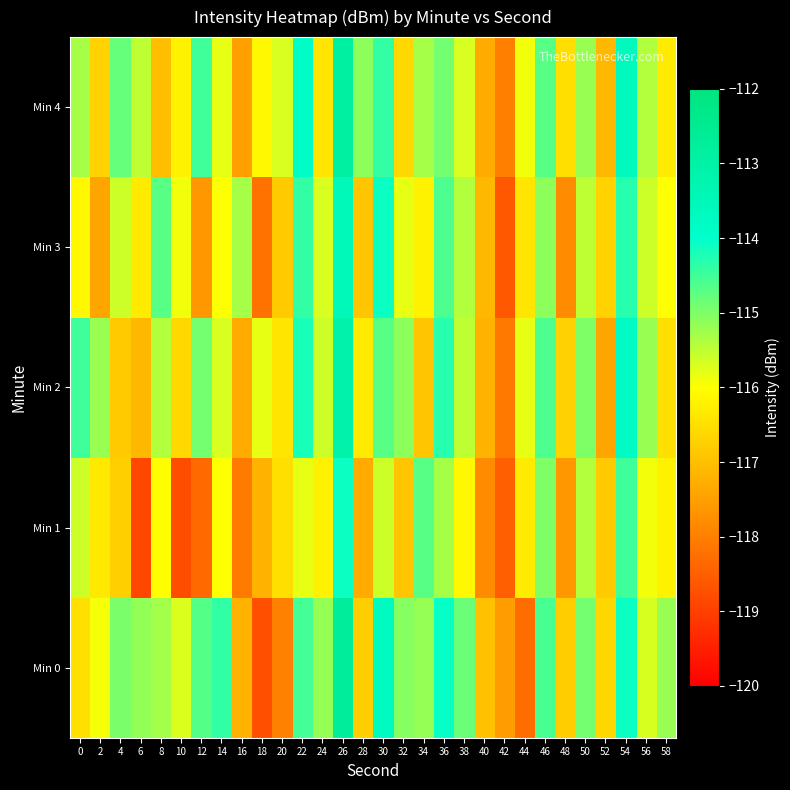

Reading right to left, extract all data points from this chart.

Min 0: 58=-115.2	56=-115.7	54=-114.1	52=-116.6	50=-114.9	48=-116.8	46=-114.6	44=-118.3	42=-117.5	40=-117.0	38=-114.8	36=-114.1	34=-115.2	32=-115.0	30=-113.7	28=-116.8	26=-112.7	24=-115.2	22=-114.5	20=-118.0	18=-118.7	16=-117.2	14=-114.4	12=-114.7	10=-115.7	8=-115.3	6=-115.1	4=-115.0	2=-115.9	0=-116.5
Min 1: 58=-116.2	56=-115.9	54=-114.5	52=-116.8	50=-115.4	48=-117.6	46=-115.0	44=-116.3	42=-118.5	40=-117.8	38=-116.1	36=-115.3	34=-114.7	32=-116.9	30=-115.6	28=-117.3	26=-114.1	24=-116.2	22=-115.8	20=-116.5	18=-117.2	16=-118.0	14=-116.0	12=-118.3	10=-118.8	8=-116.0	6=-118.9	4=-116.7	2=-116.3	0=-115.6
Min 2: 58=-116.5	56=-115.2	54=-113.8	52=-117.4	50=-115.0	48=-116.7	46=-114.6	44=-115.8	42=-118.1	40=-117.2	38=-115.5	36=-114.3	34=-116.9	32=-115.1	30=-114.7	28=-116.3	26=-113.1	24=-115.6	22=-114.2	20=-116.4	18=-115.8	16=-117.3	14=-115.7	12=-114.9	10=-116.6	8=-115.4	6=-117.1	4=-116.8	2=-115.2	0=-114.5
Min 3: 58=-116.0	56=-115.6	54=-114.3	52=-116.7	50=-115.5	48=-117.8	46=-115.1	44=-116.4	42=-118.6	40=-117.1	38=-115.4	36=-114.6	34=-116.2	32=-115.8	30=-114.1	28=-116.9	26=-113.5	24=-115.7	22=-114.4	20=-116.8	18=-118.2	16=-115.3	14=-116.0	12=-117.6	10=-115.9	8=-114.7	6=-116.3	4=-115.6	2=-117.4	0=-116.1
Min 4: 58=-116.3	56=-115.4	54=-113.6	52=-117.1	50=-115.2	48=-116.5	46=-114.7	44=-115.9	42=-118.0	40=-117.3	38=-115.7	36=-114.9	34=-115.3	32=-116.6	30=-114.4	28=-115.1	26=-112.9	24=-116.4	22=-113.9	20=-115.7	18=-116.1	16=-117.5	14=-115.8	12=-114.5	10=-116.2	8=-117.0	6=-115.5	4=-114.8	2=-116.7	0=-115.3